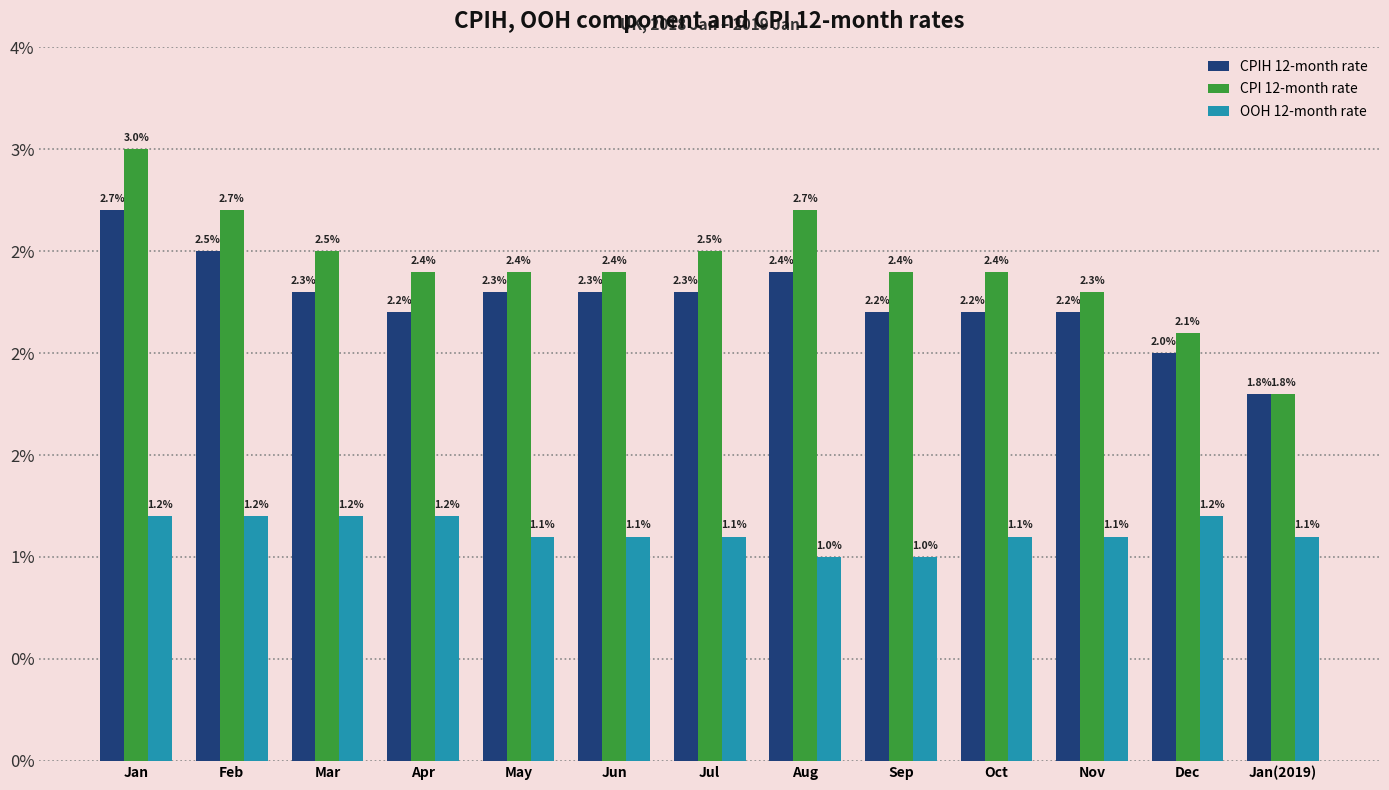

Reading left to right, what are all the values shown in this chart?

CPIH 12-month rate: 2.7	2.5	2.3	2.2	2.3	2.3	2.3	2.4	2.2	2.2	2.2	2.0	1.8
CPI 12-month rate: 3.0	2.7	2.5	2.4	2.4	2.4	2.5	2.7	2.4	2.4	2.3	2.1	1.8
OOH 12-month rate: 1.2	1.2	1.2	1.2	1.1	1.1	1.1	1.0	1.0	1.1	1.1	1.2	1.1